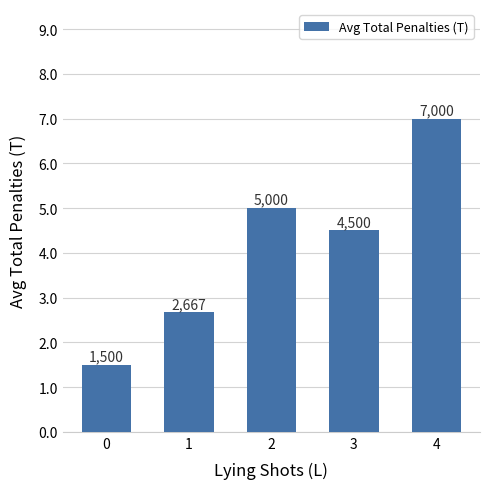

List the labels in order of value, smallest first.

0, 1, 3, 2, 4